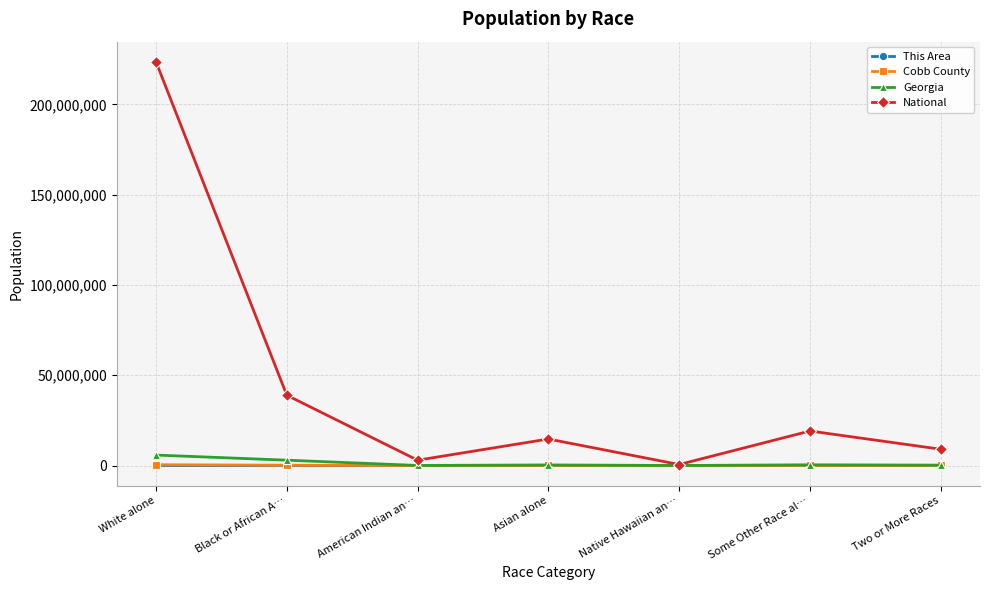

How many data points in Georgia are less than 314467?

3